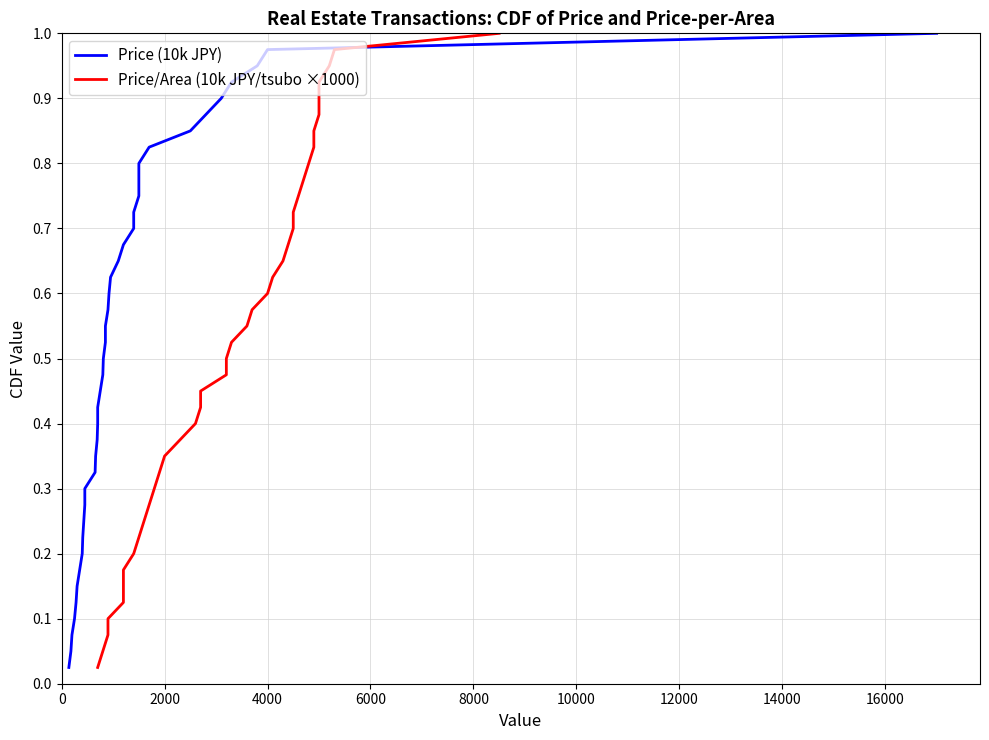

Reading left to right, what are all the values shown in this chart?

Price (10k JPY): 0.0	0.1	0.1	0.1	0.1	0.1	0.2	0.2	0.2	0.2	0.3	0.3	0.3	0.3	0.4	0.4	0.4	0.5	0.5	0.5	0.5	0.6	0.6	0.6	0.6	0.7	0.7	0.7	0.7	0.8	0.8	0.8	0.8	0.8	0.9	0.9	0.9	0.9	1.0	1.0
Price/Area (10k JPY/tsubo ×1000): 0.0	0.1	0.1	0.1	0.1	0.1	0.2	0.2	0.2	0.2	0.3	0.3	0.3	0.3	0.4	0.4	0.4	0.5	0.5	0.5	0.5	0.6	0.6	0.6	0.6	0.7	0.7	0.7	0.7	0.8	0.8	0.8	0.8	0.8	0.9	0.9	0.9	0.9	1.0	1.0